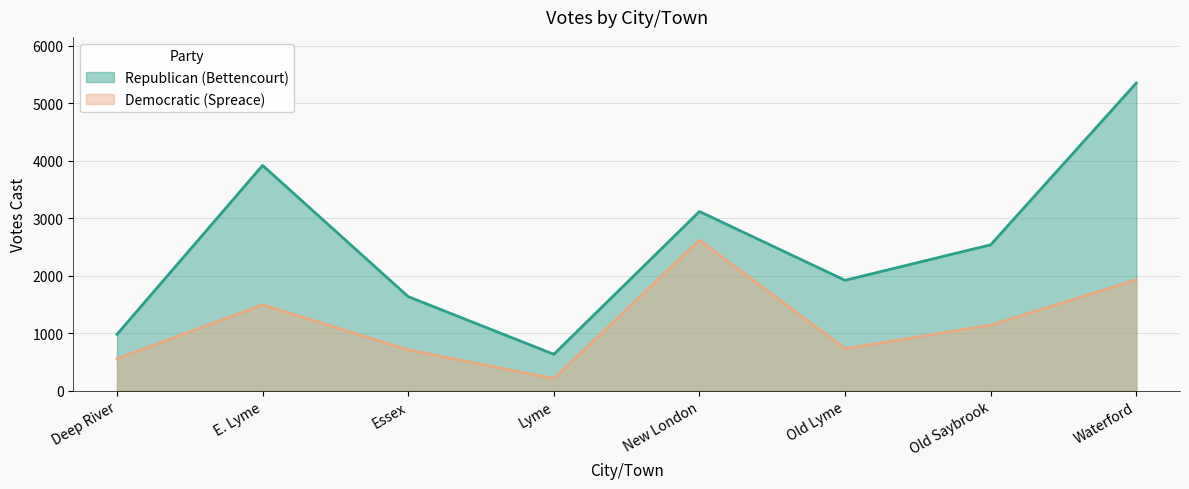

Which category has the highest value in the Democratic (Spreace) series?

New London